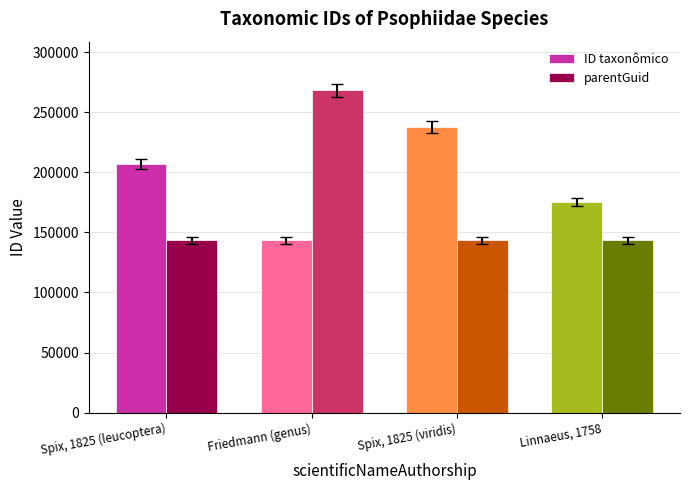

Which series has the widest spread of values?

parentGuid